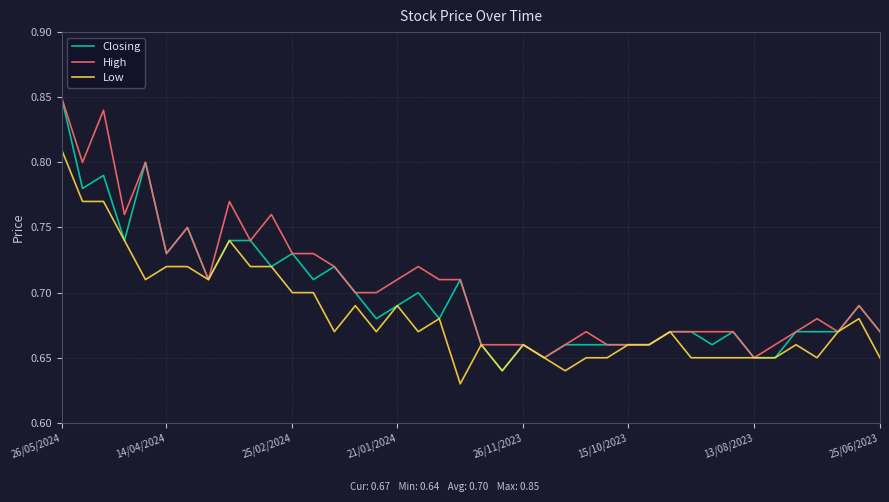

Which series has the largest range (max minus min)?

Closing